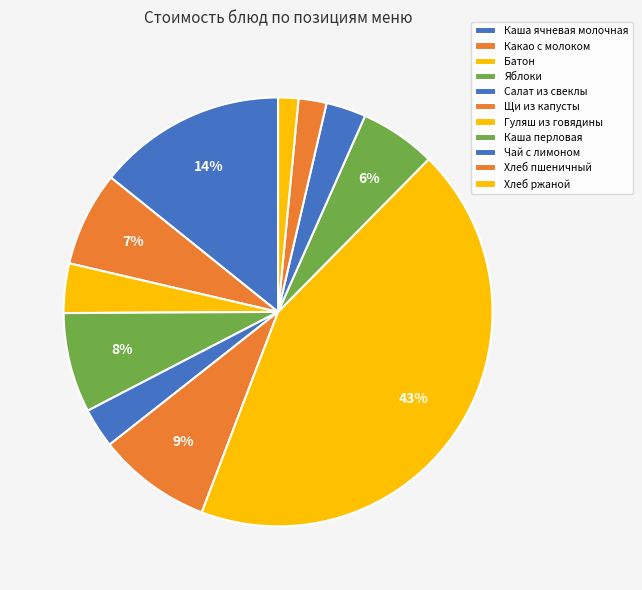

Does Хлеб ржаной represent more than half of the total?

No